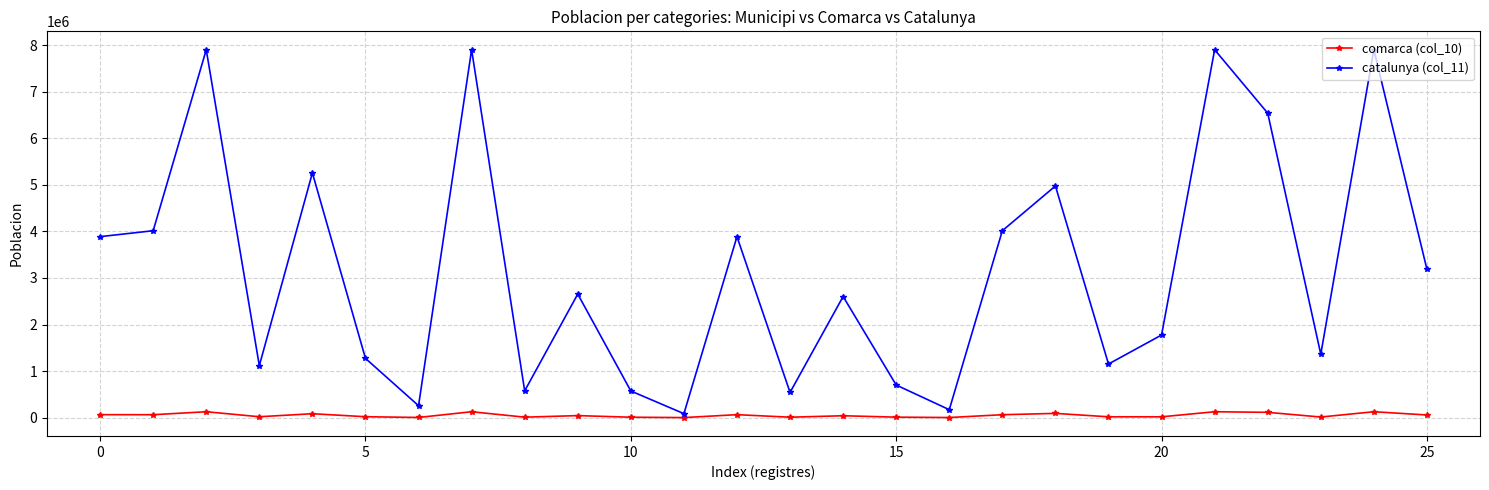

At how many categories does at least one series exceed 4726032?

7